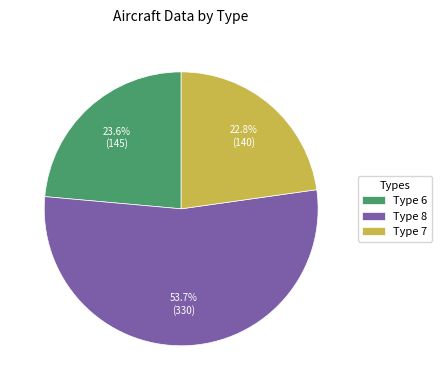

Rank the categories by value from lowest to highest.

Type 7, Type 6, Type 8